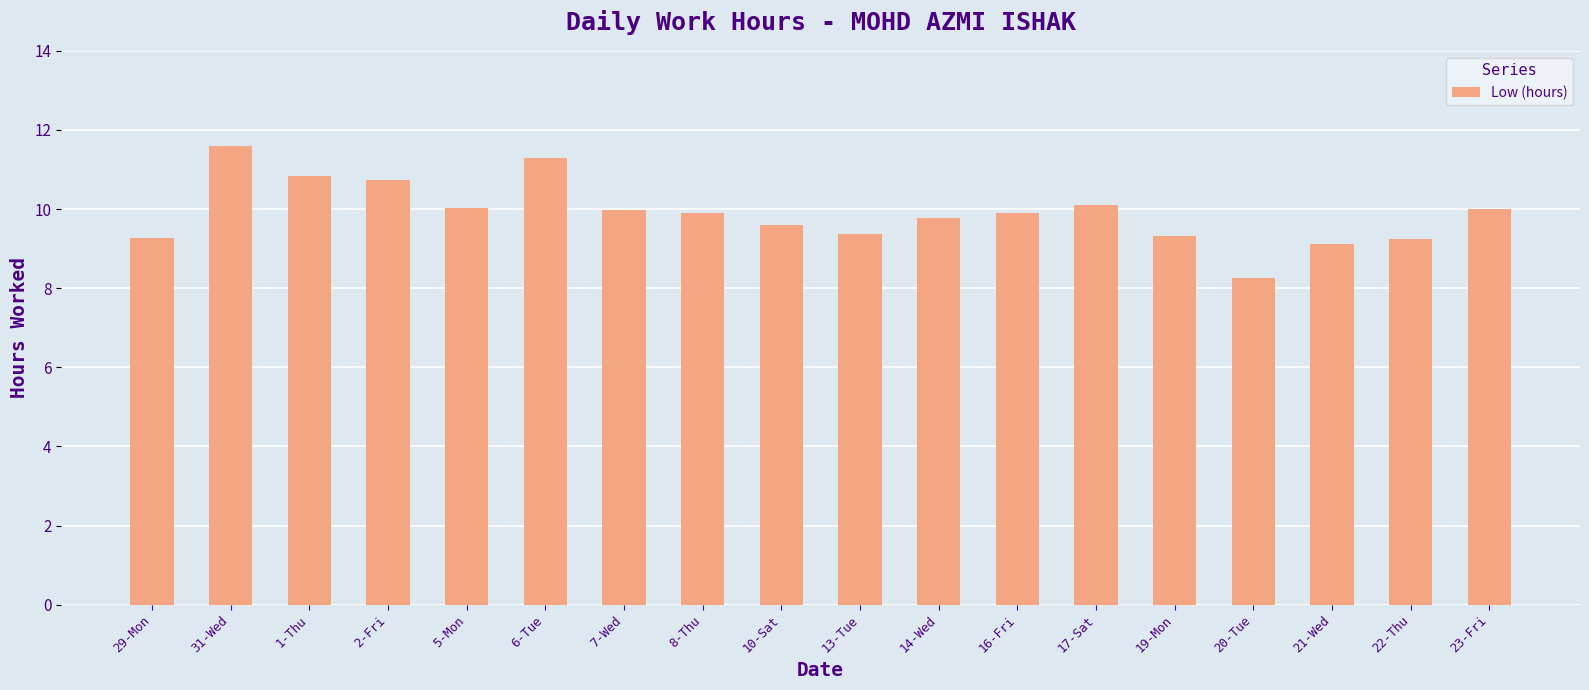

What is the difference between the values at 17-Sat and 29-Mon?

0.8